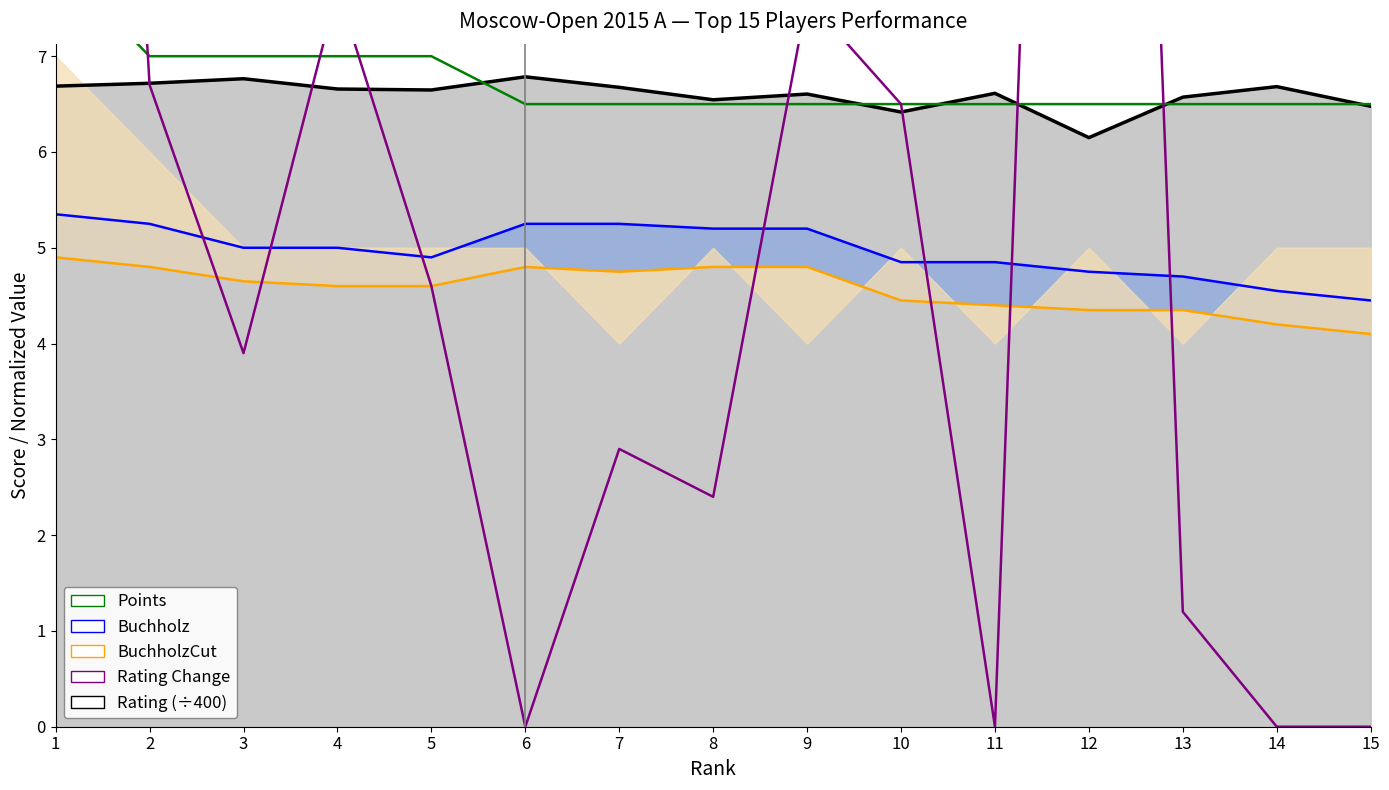

Reading left to right, what are all the values shown in this chart?

Rating trend: 6.7	6.7	6.8	6.7	6.6	6.8	6.7	6.5	6.6	6.4	6.6	6.2	6.6	6.7	6.5
Buchholz: 5.3	5.2	5.0	5.0	4.9	5.2	5.2	5.2	5.2	4.8	4.8	4.8	4.7	4.5	4.5
BuchholzCut: 4.9	4.8	4.7	4.6	4.6	4.8	4.8	4.8	4.8	4.5	4.4	4.3	4.3	4.2	4.1
Points: 8.0	7.0	7.0	7.0	7.0	6.5	6.5	6.5	6.5	6.5	6.5	6.5	6.5	6.5	6.5
Rating Change: 23.5	6.7	3.9	7.7	4.6	0.0	2.9	2.4	7.6	6.5	0.0	26.9	1.2	0.0	0.0